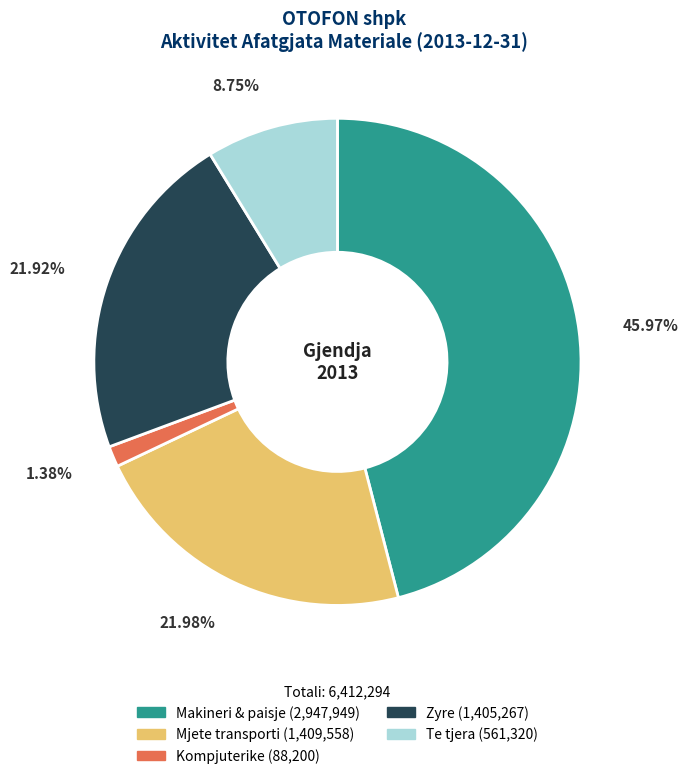

Is it true that Te tjera is 9% of the pie?

True